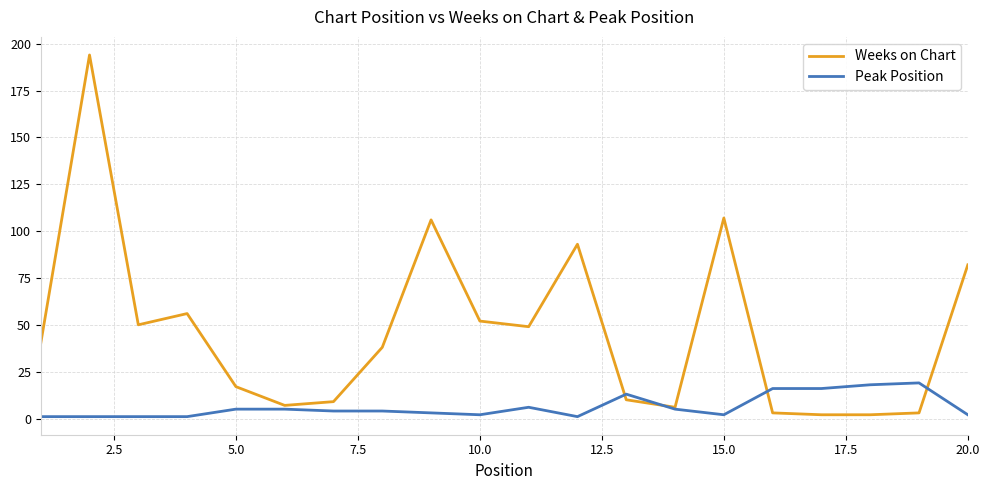

How many lines are shown in the chart?

2